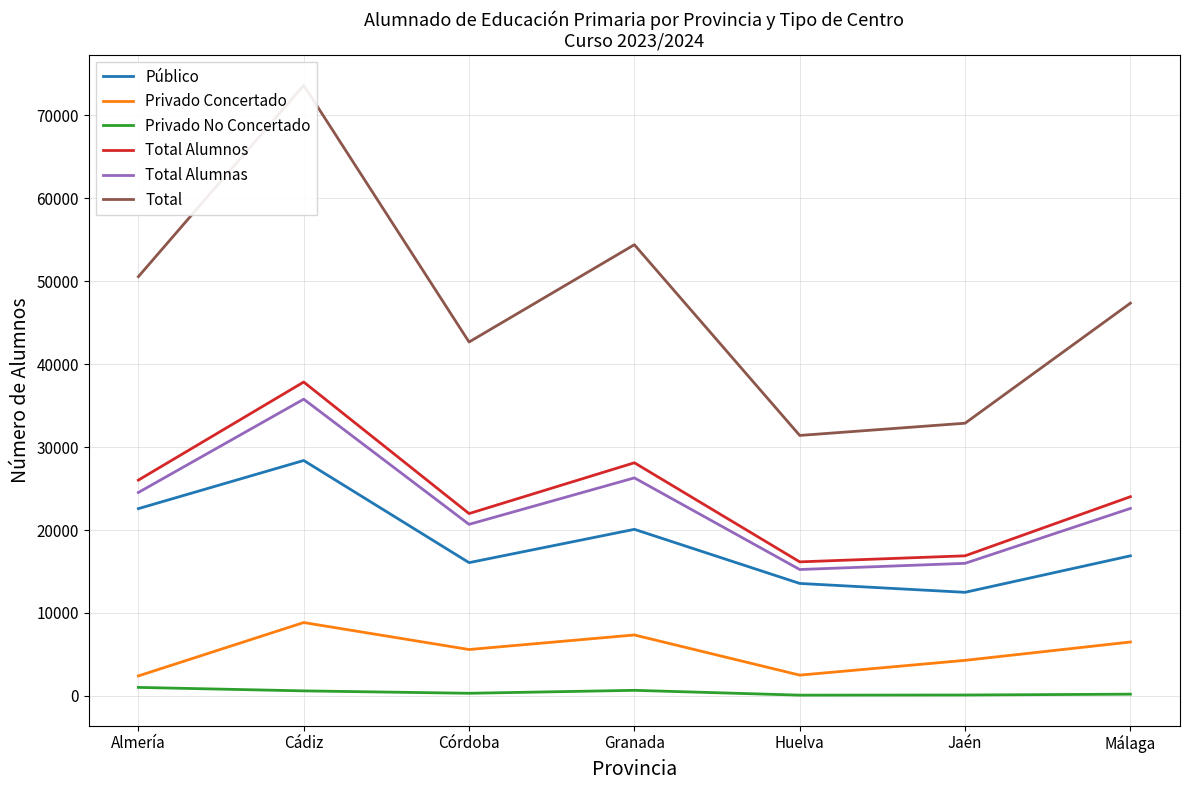

What is the label of the 2nd point from the left?

Cádiz